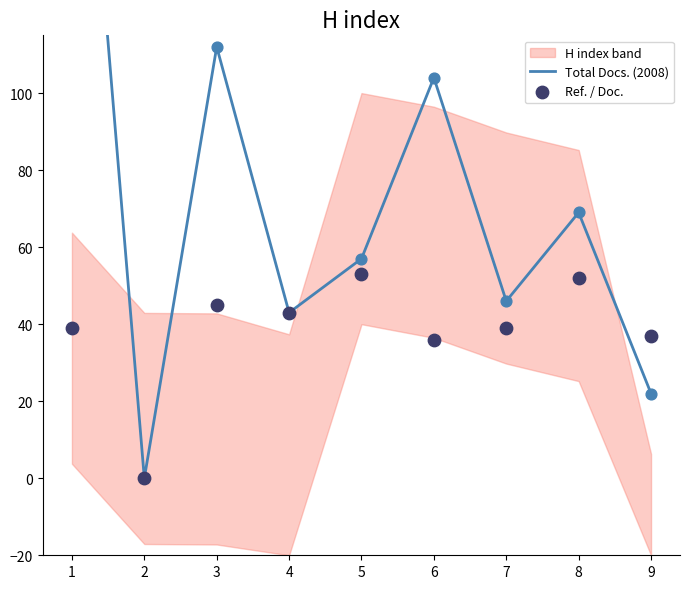

Which series has the largest total across all categories?

Total Docs. (2008)